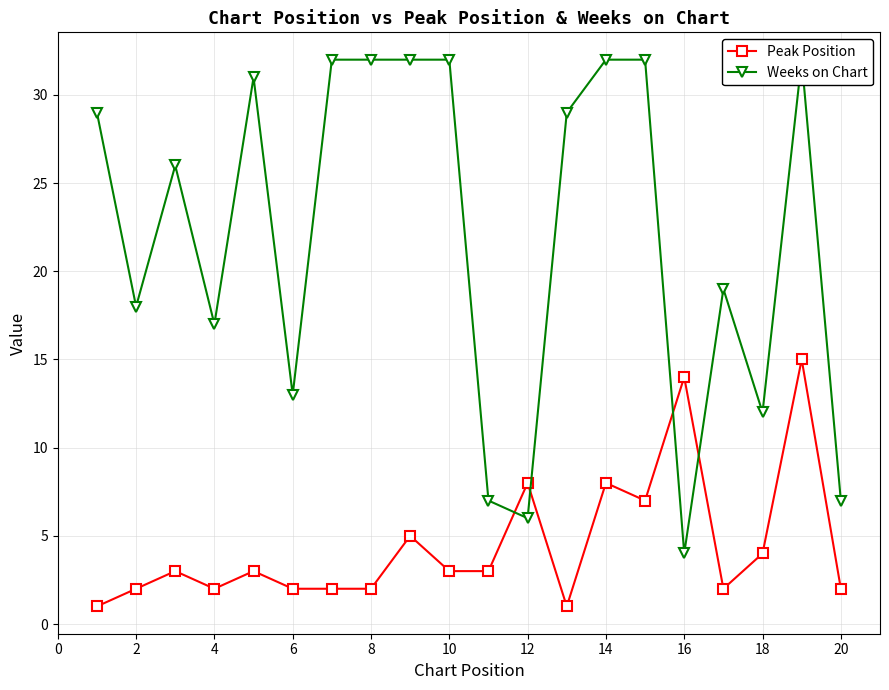

Which series ends up on top after the final intersection of Weeks on Chart and Peak Position?

Weeks on Chart